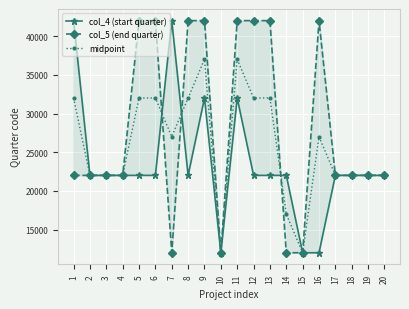

At which category is the sum across all series the highest?

9